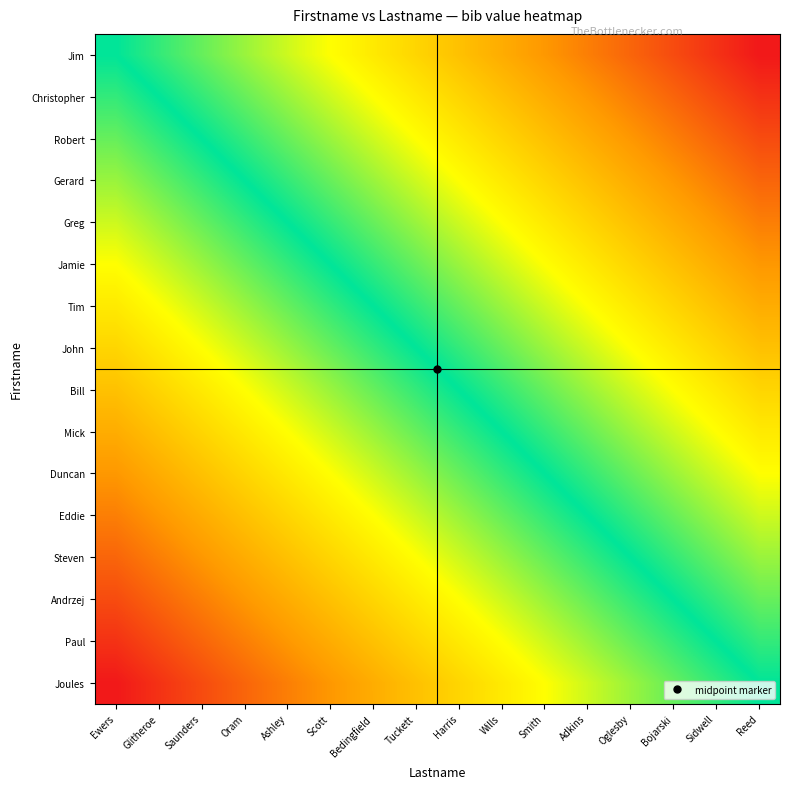

How many series are shown in this chart?

16